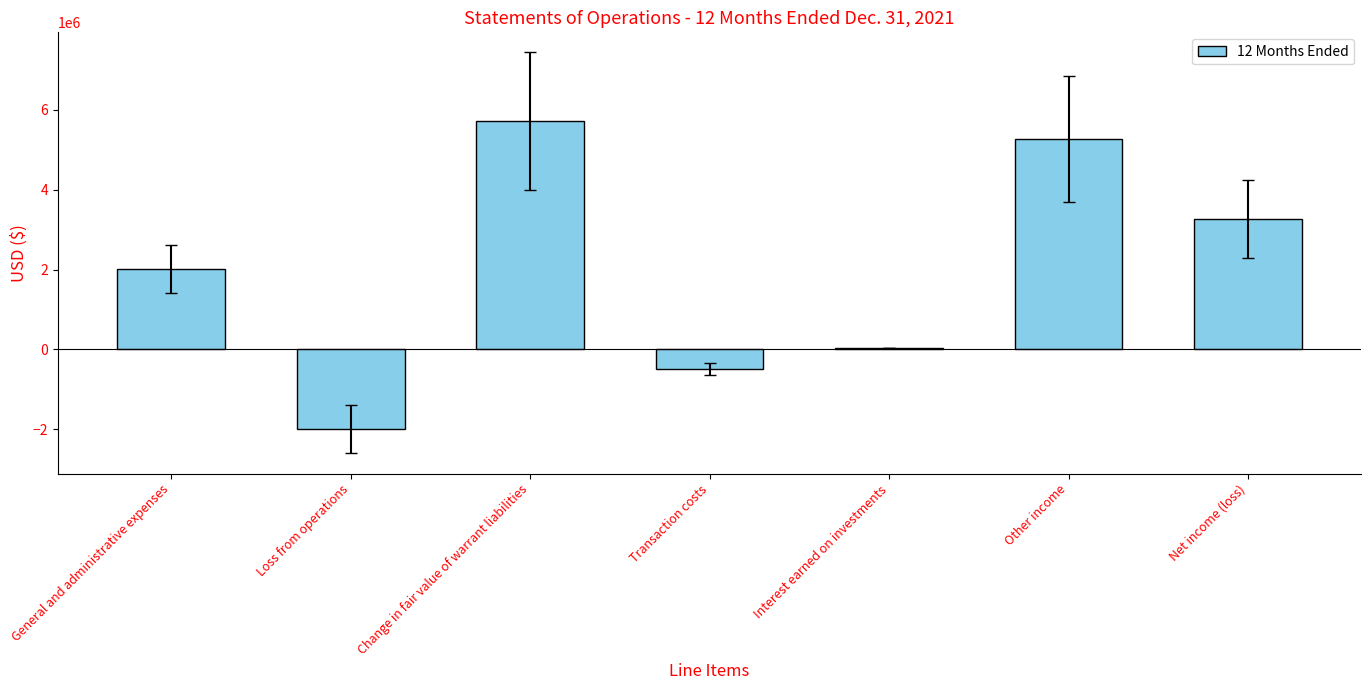

What value does the data have at Other income?

5267477